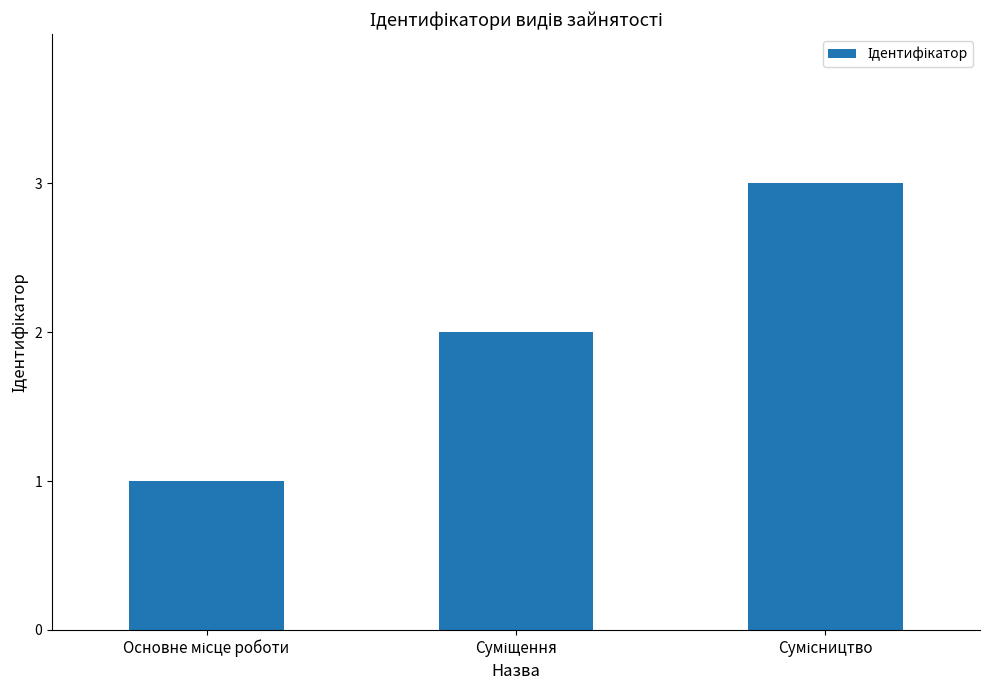

What is the difference between the maximum and second lowest values?

1